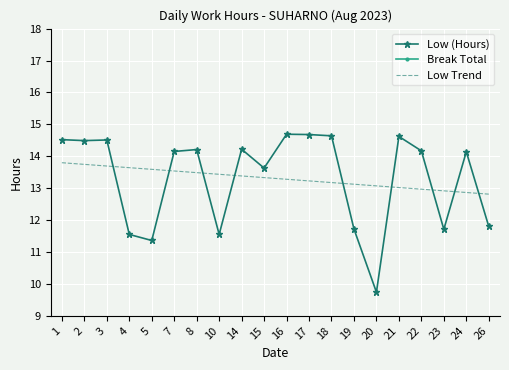

Which has a higher value, 20 or 2?

2